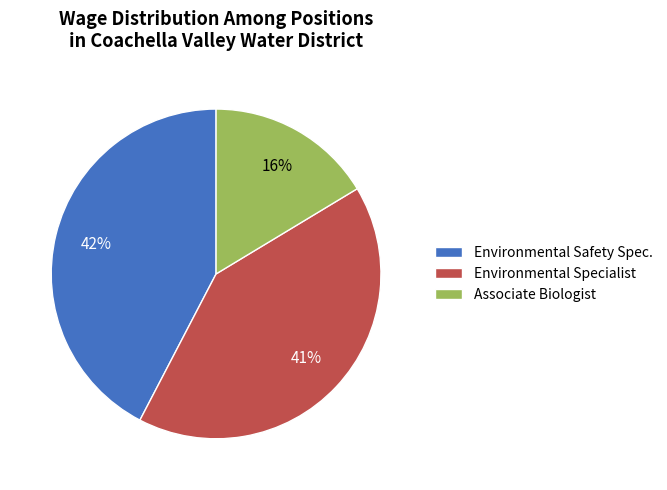

Is there any slice that represents more than half of the pie?

No